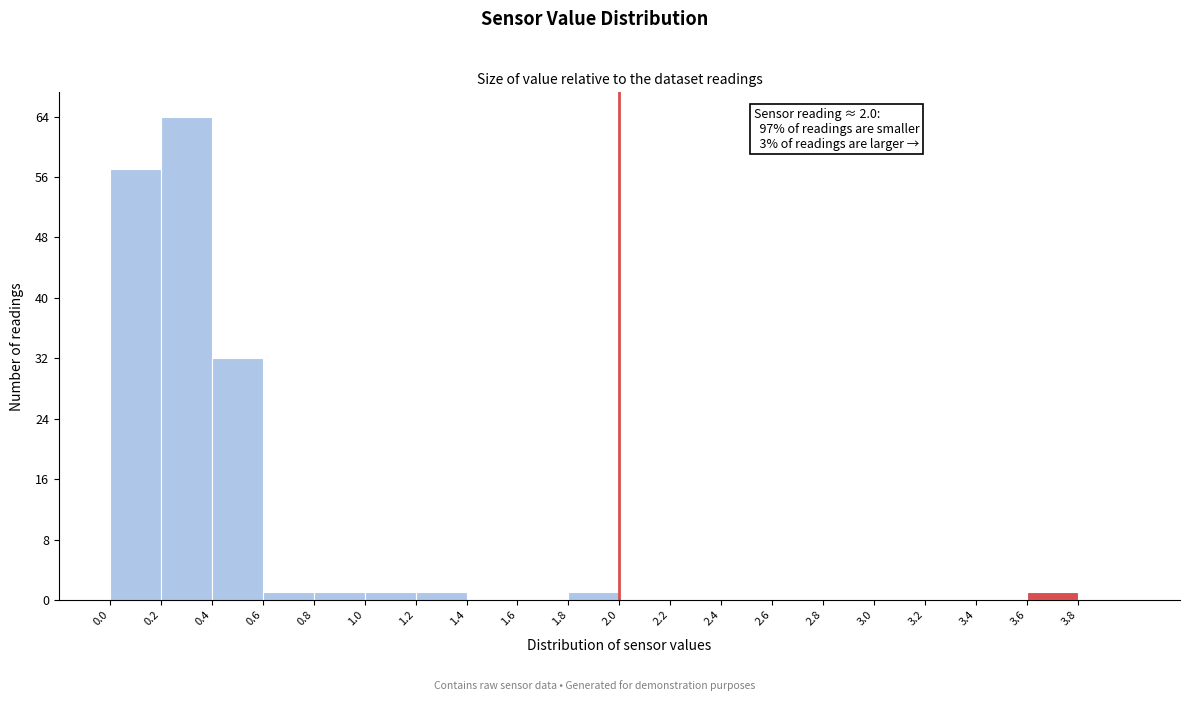

Over which range of the x-axis is the bar tallest?

0.2 to 0.4